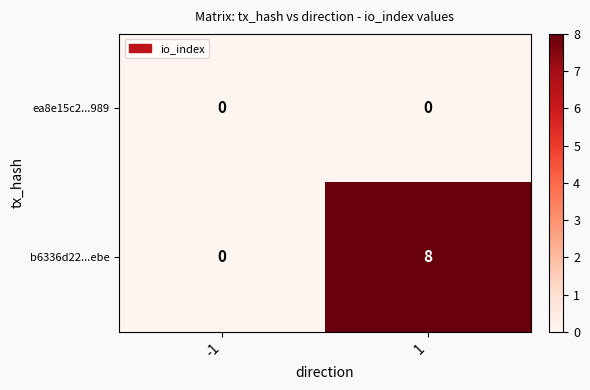

True or false: b6336d22...ebe has a value of 3 at -1.

False